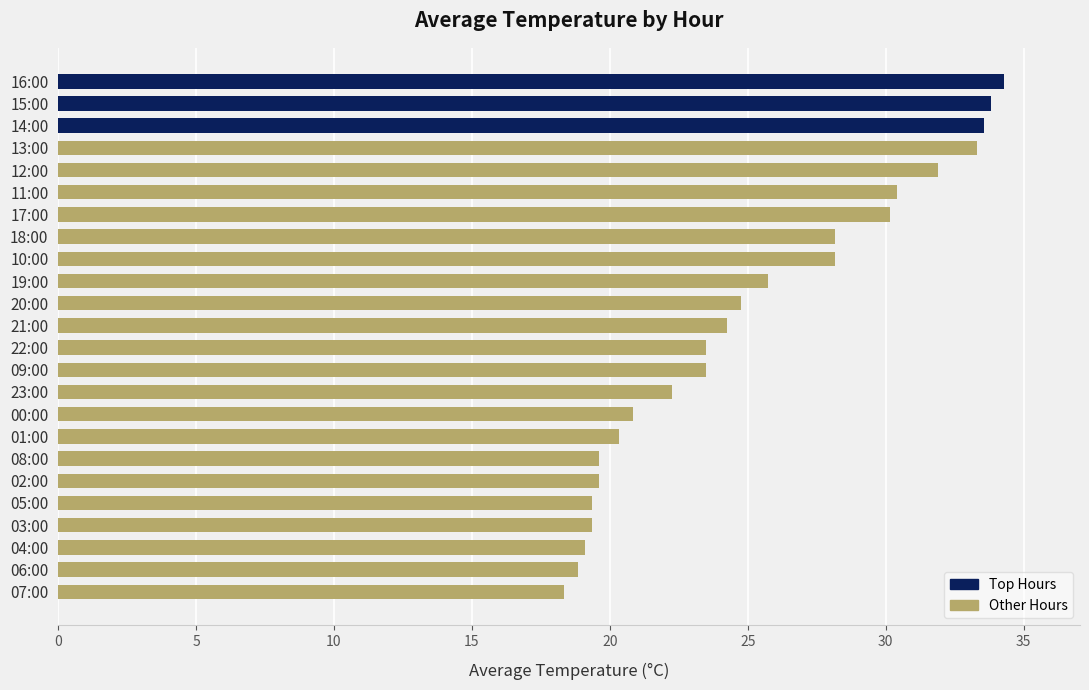

How many bars are there in total?

24